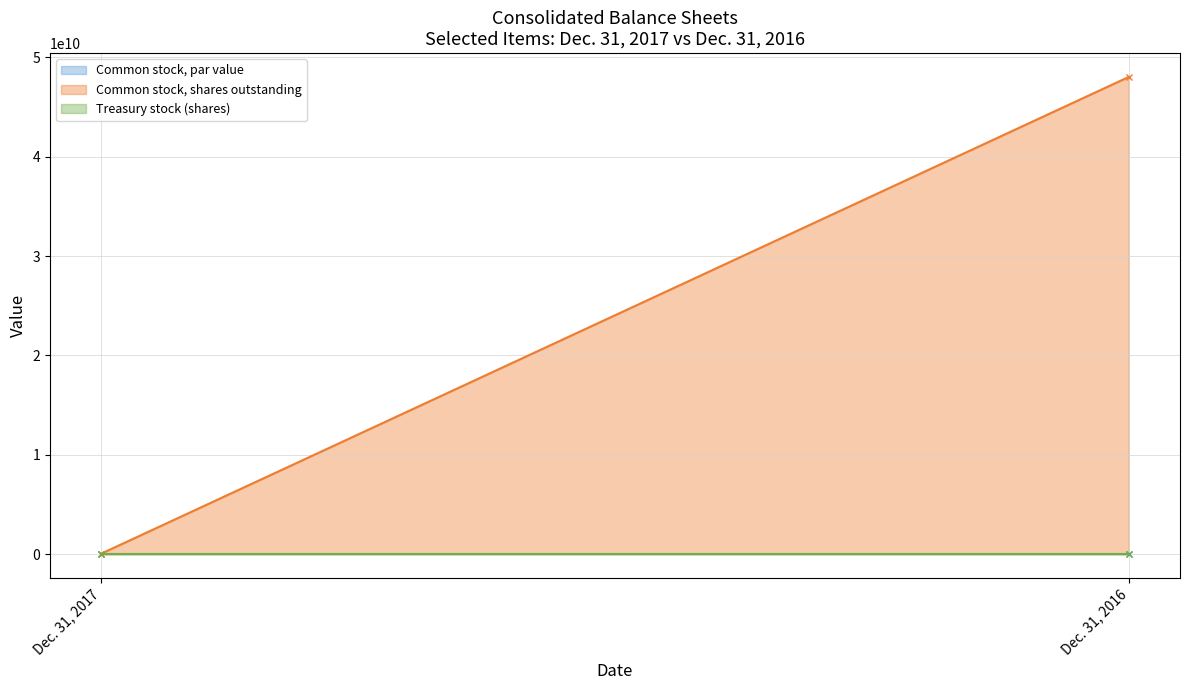

How many data points in Common stock, shares outstanding are less than 48028413000?

1